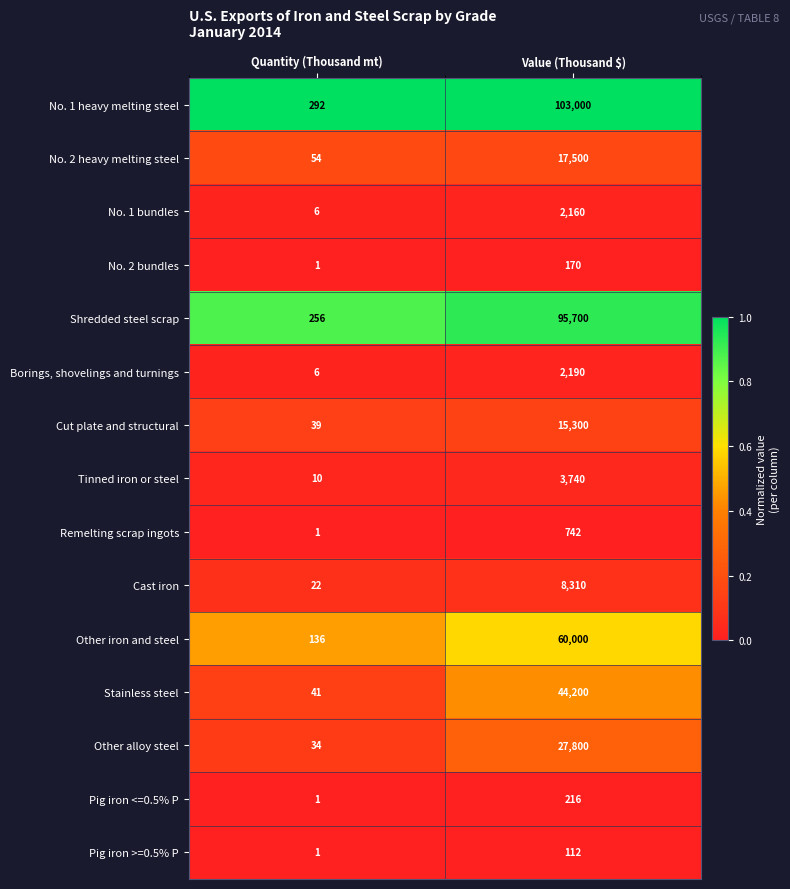

Is it true that Other iron and steel equals 187 at Quantity (Thousand mt)?

False